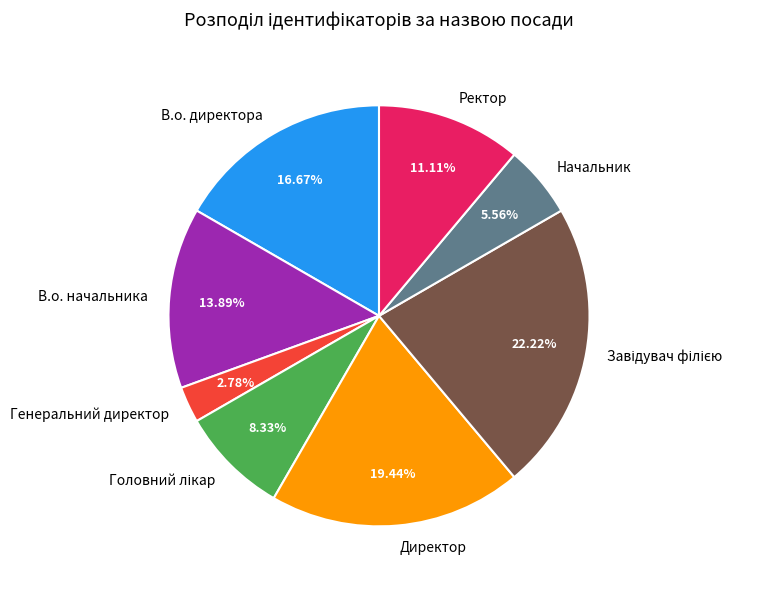

Approximately how many times larger is the value at Начальник compared to В.о. директора?

0.3